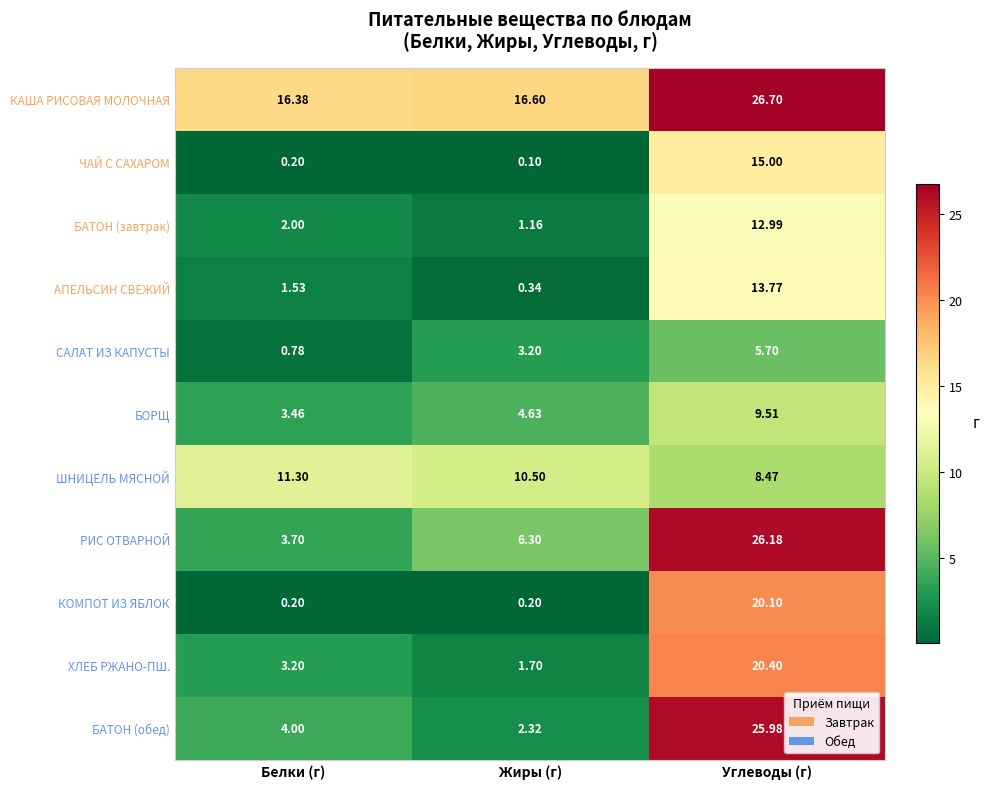

Which series has the largest total across all categories?

КАША РИСОВАЯ МОЛОЧНАЯ